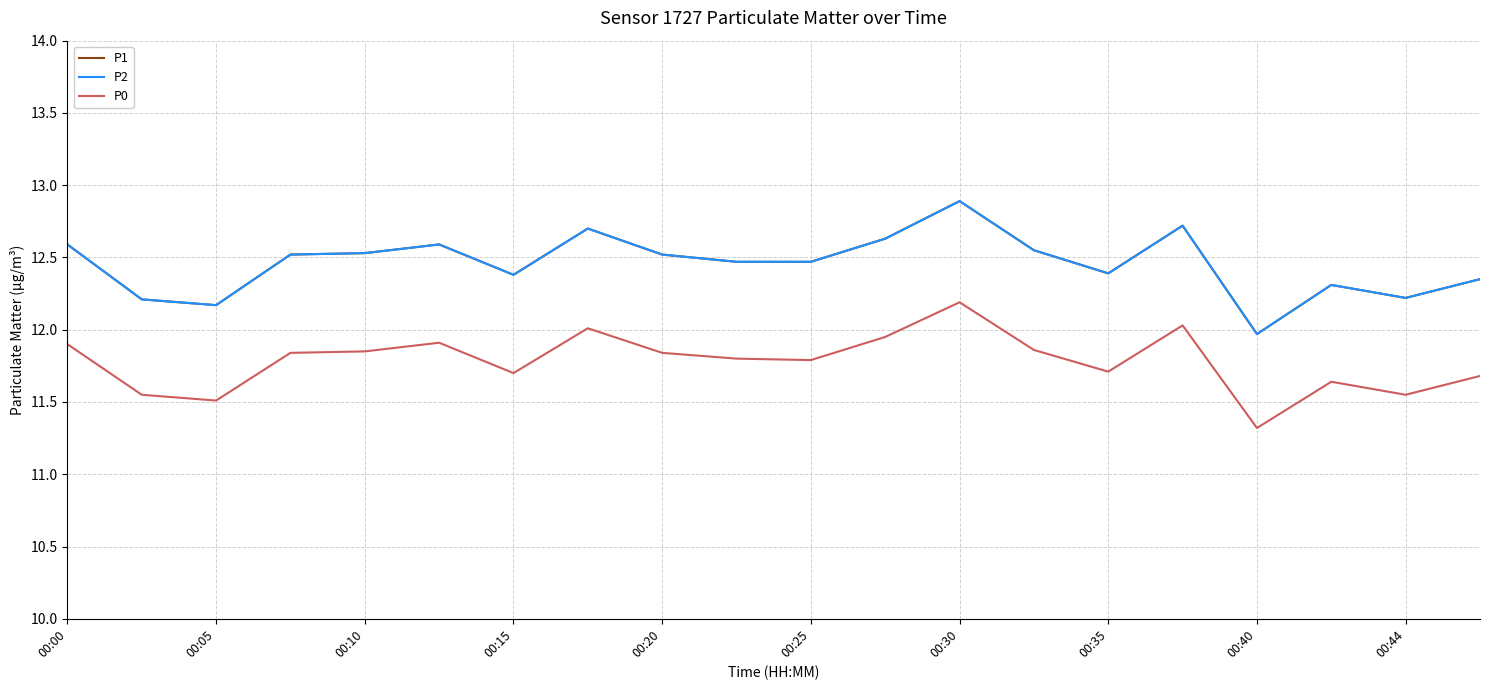

Rank the series by their maximum value, from lowest to highest.

P0, P1, P2